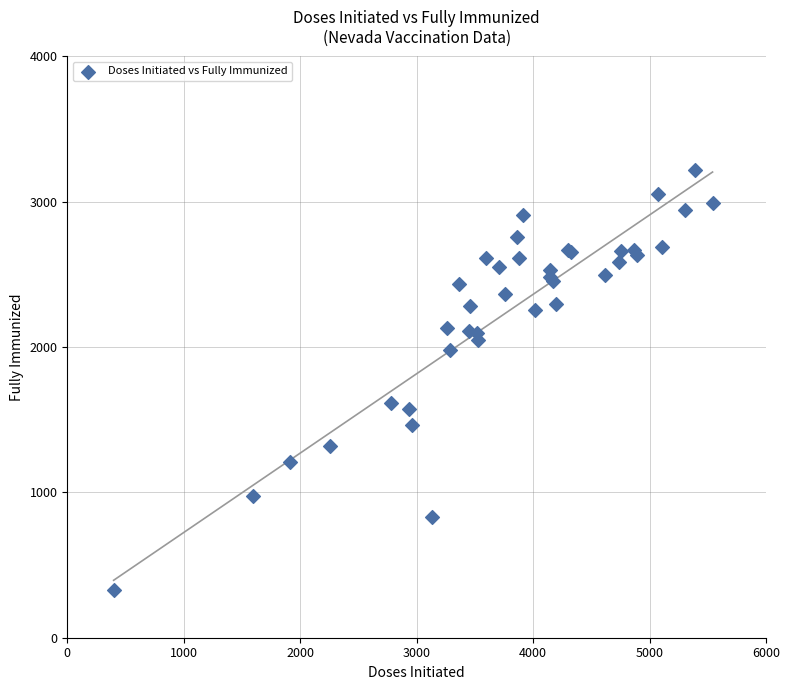

What Y value in the scatter plot is closest to 1776?

1617